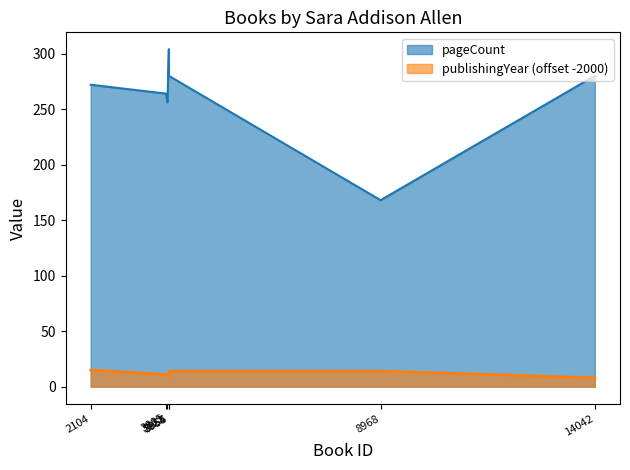

Reading right to left, extract all data points from this chart.

pageCount: 280	168	280	304	256	264	272
publishingYear: 8	14	14	9	10	11	15